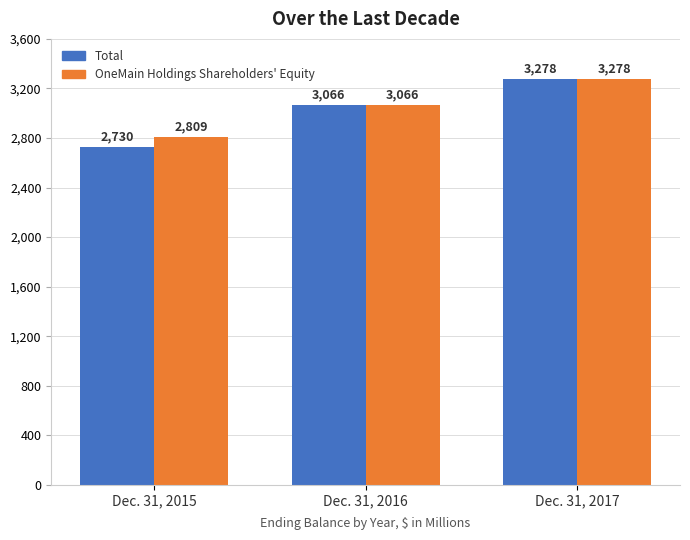

At which category is the sum across all series the highest?

Dec. 31, 2017